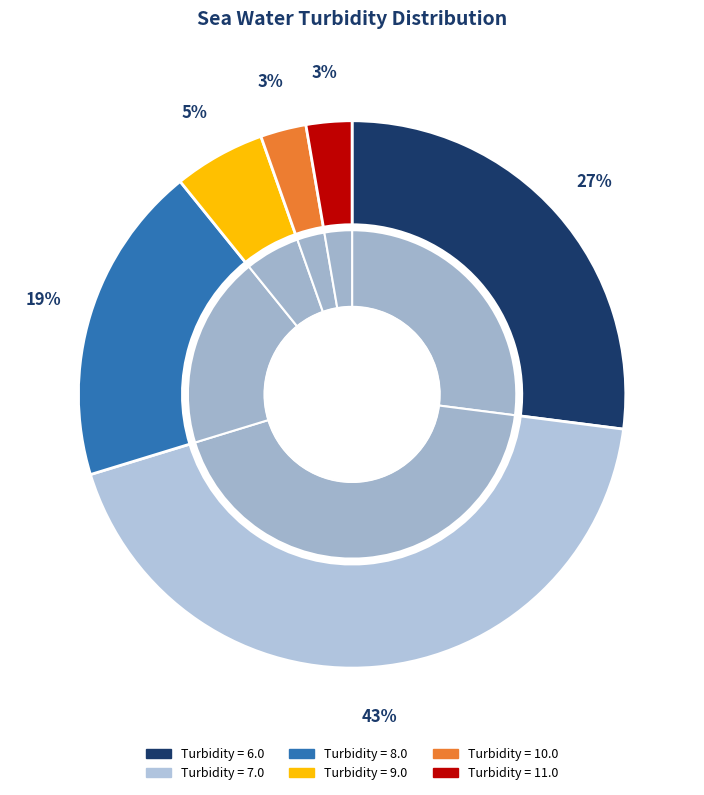

The 11.0 slice represents 14% of the pie. True or false?

False